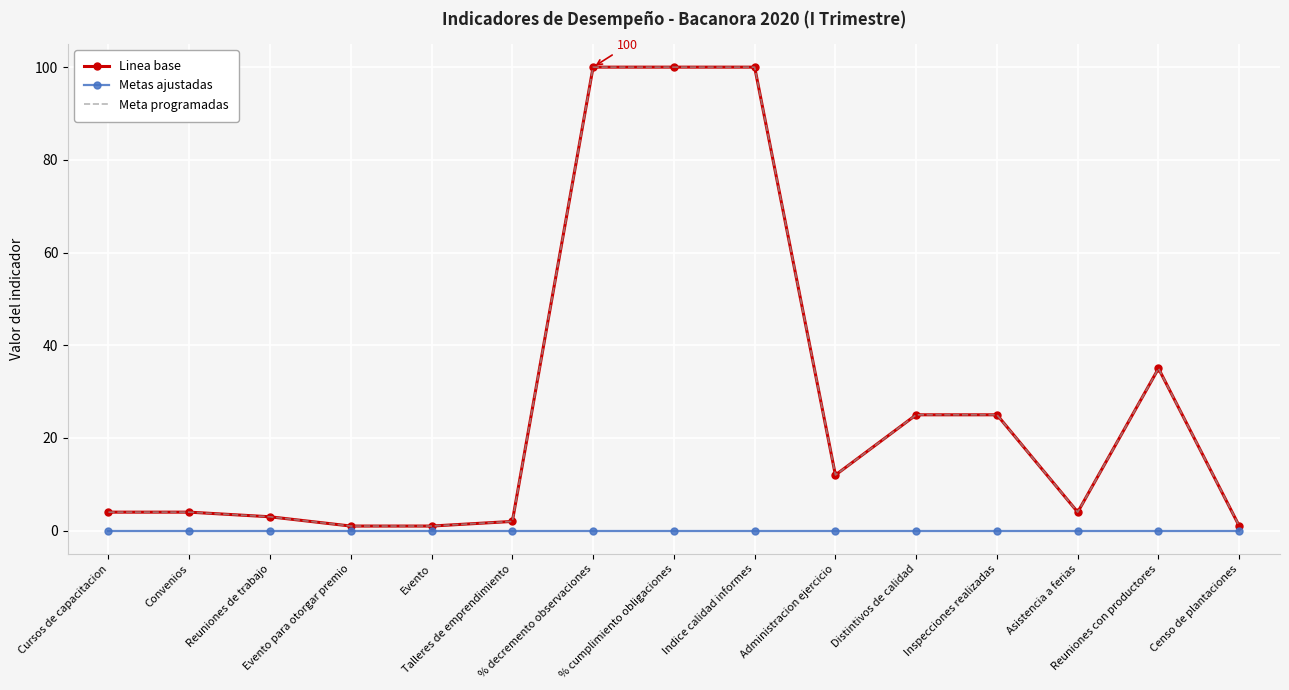

Where does the Meta programadas series first go above 4?

% decremento observaciones